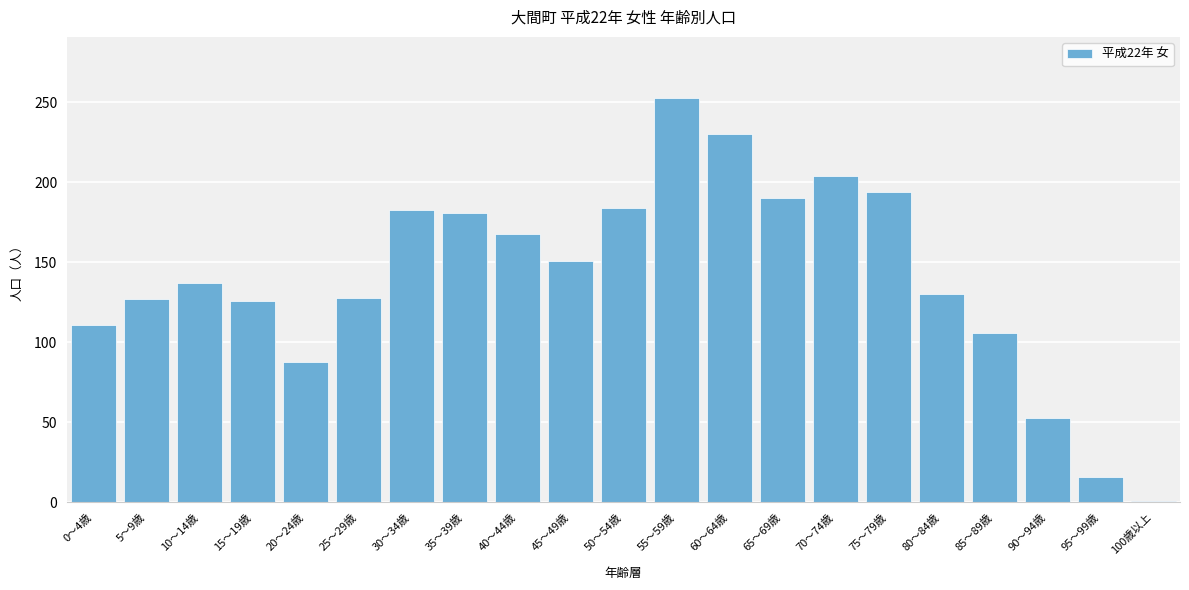

What is the label of the 20th bar from the right?

5～9歳